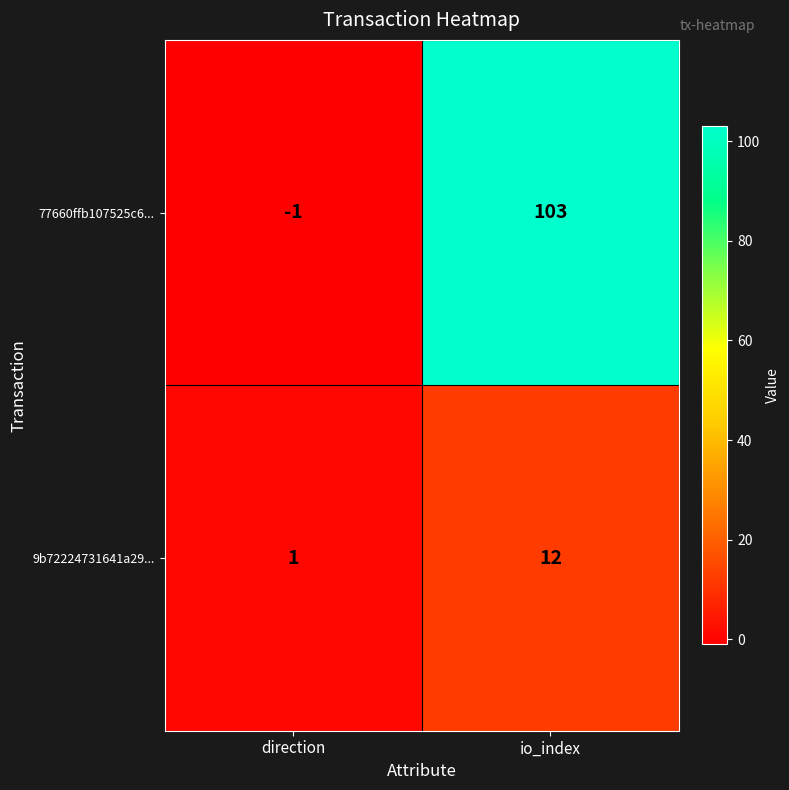

Which series has the largest total across all categories?

77660ffb107525c6...